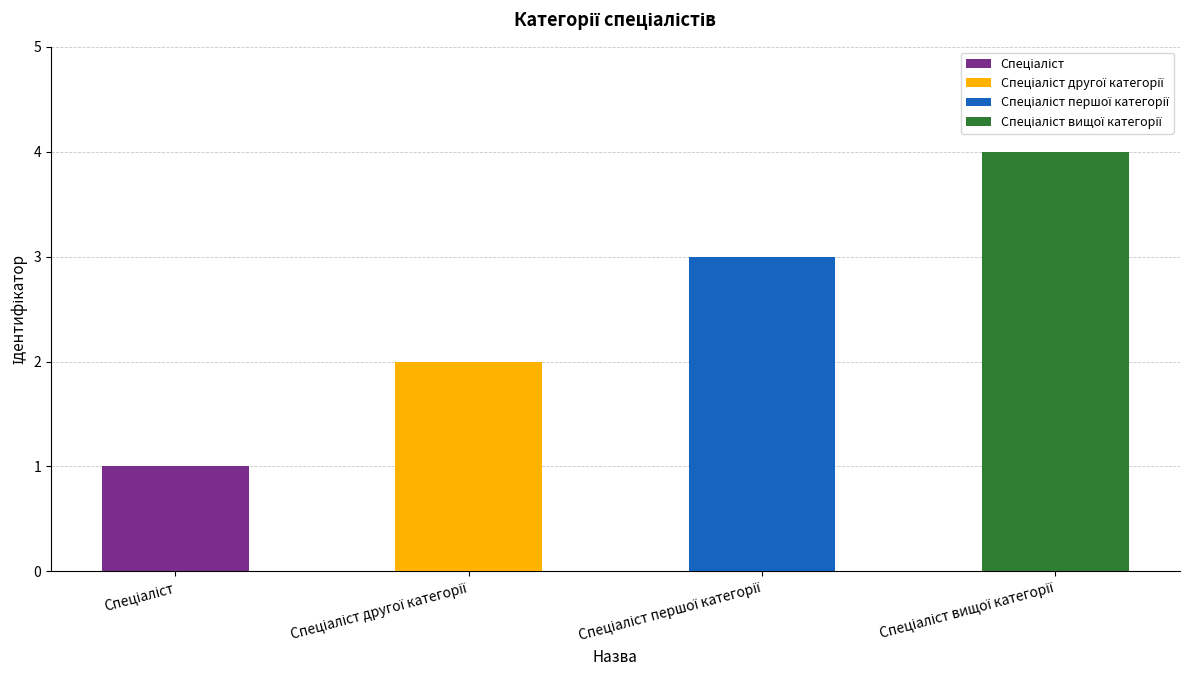

Where is the data nearest to the value 2?

Спеціаліст другої категорії